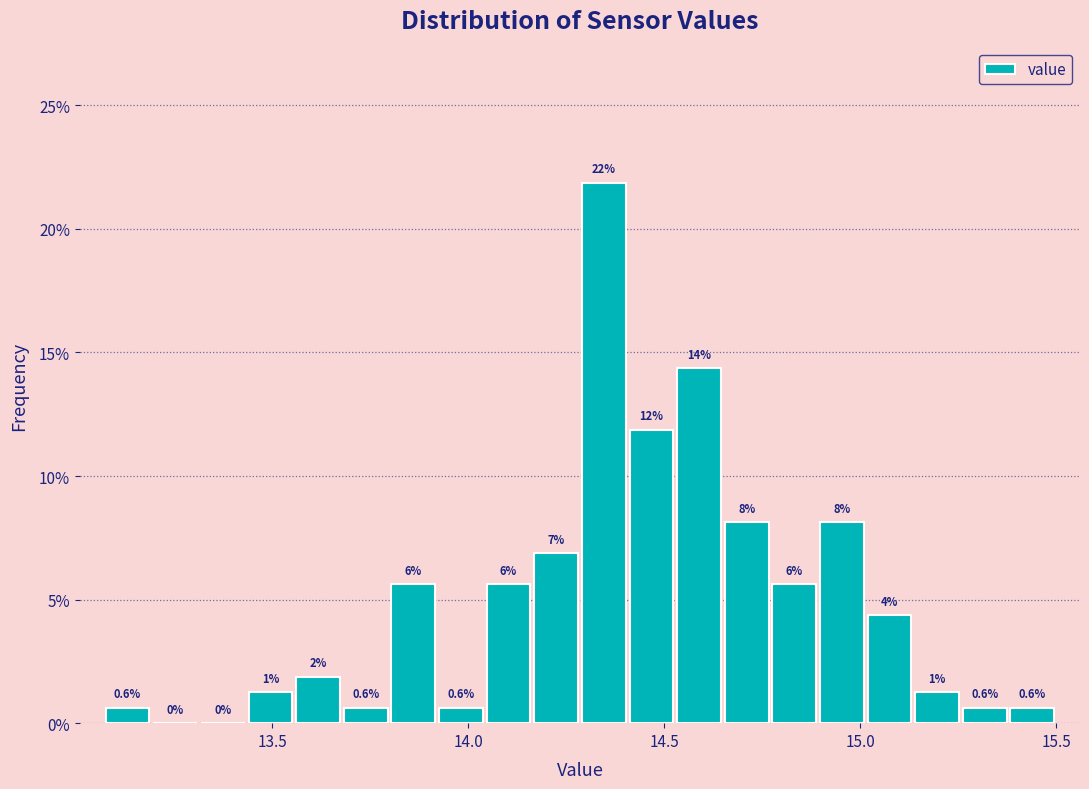

Around what value on the x-axis is the tallest bar? Give the approximate position of its centre, as read against the axis.

14.35